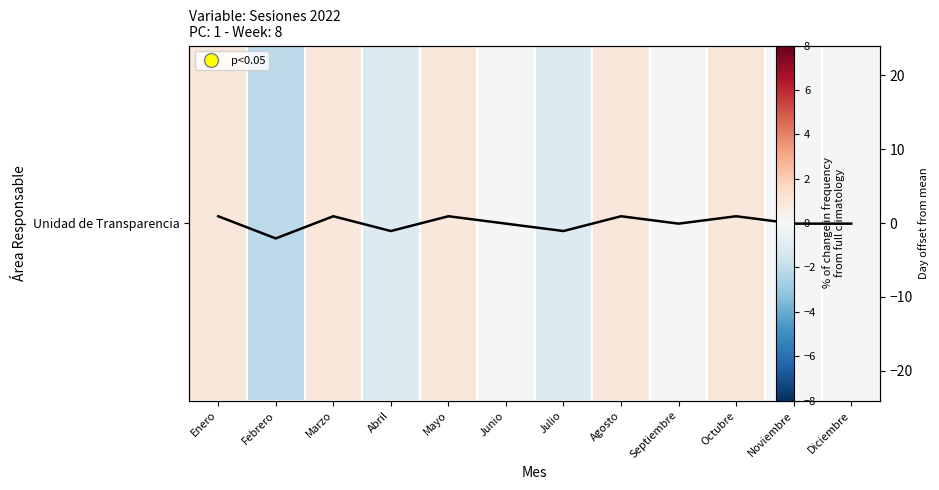

What is the minimum value for Unidad de Transparencia?

-2.1